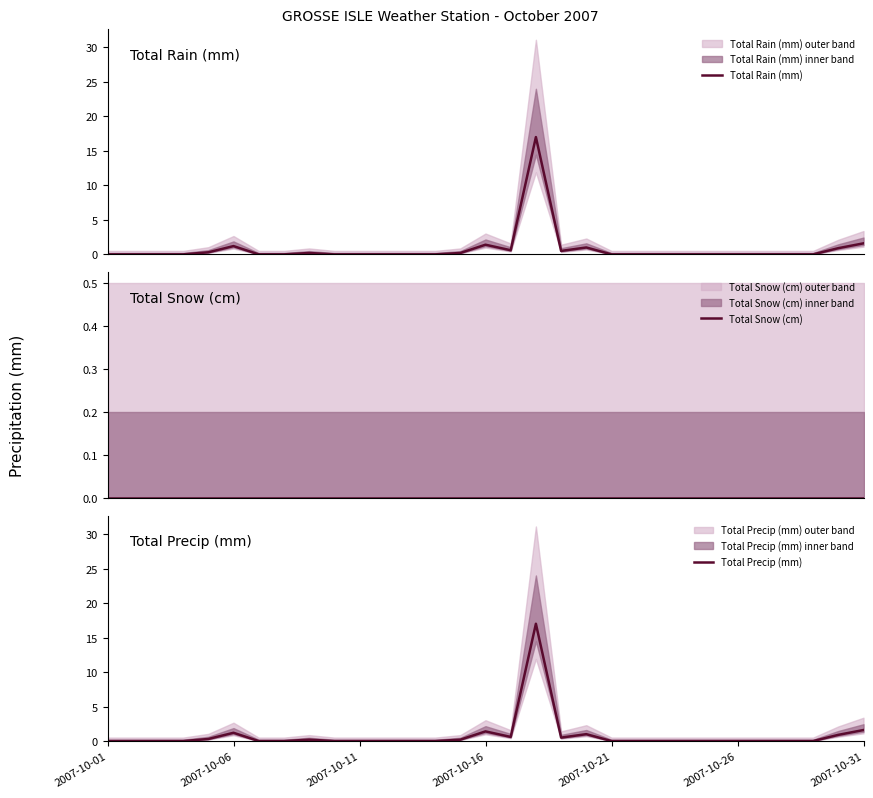

At how many categories does at least one series exceed 8?

1